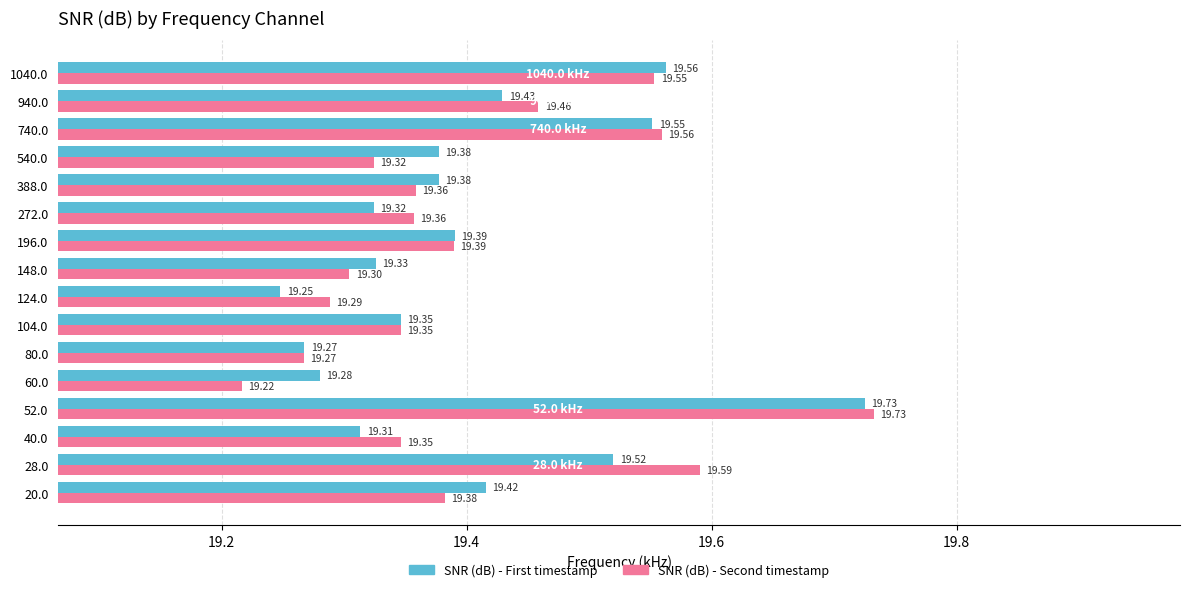

At which category is the sum across all series the highest?

52.0